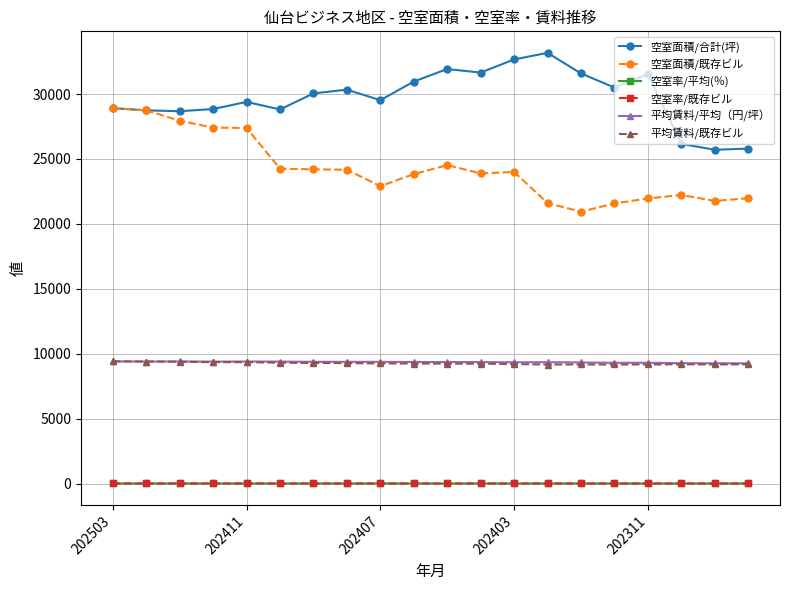

Which series has the largest total across all categories?

空室面積/合計(坪)